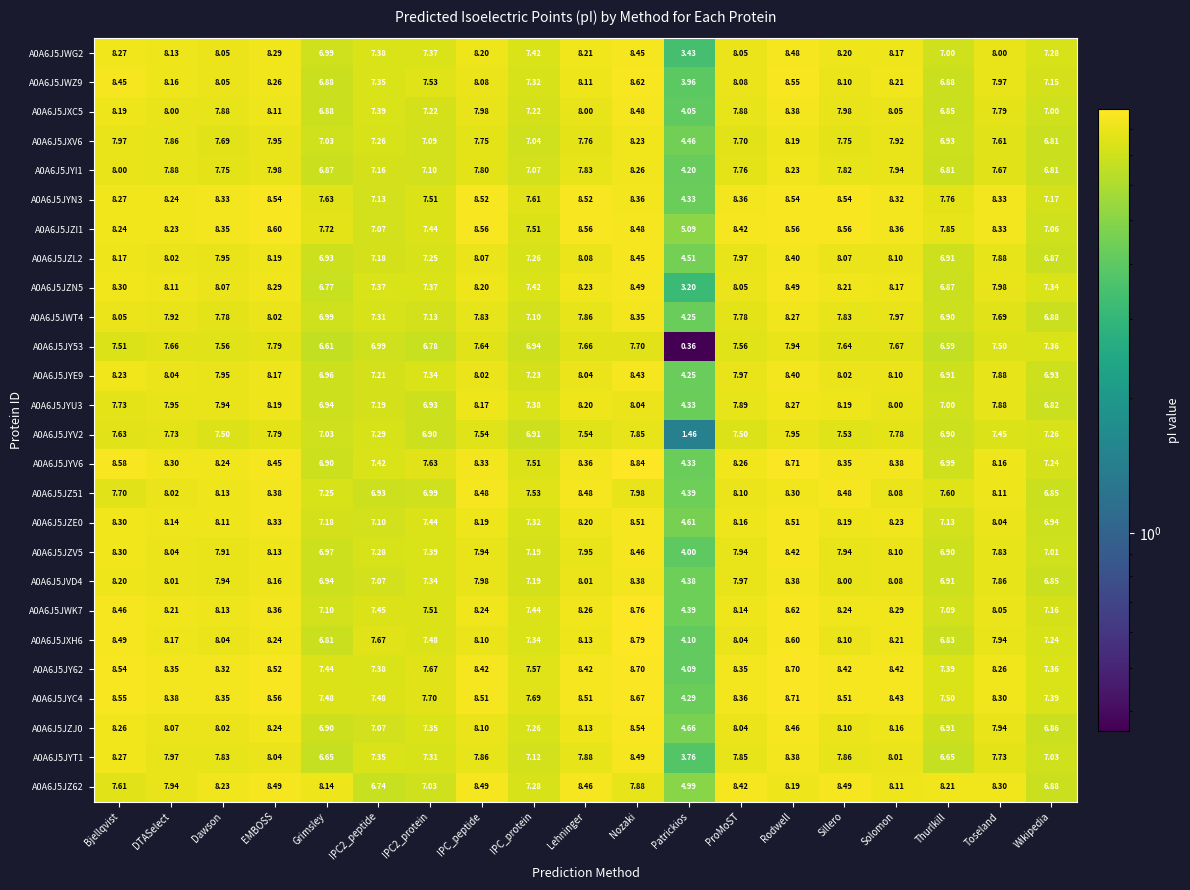

Which category has the lowest value in the A0A6J5JVD4 series?

Patrickios